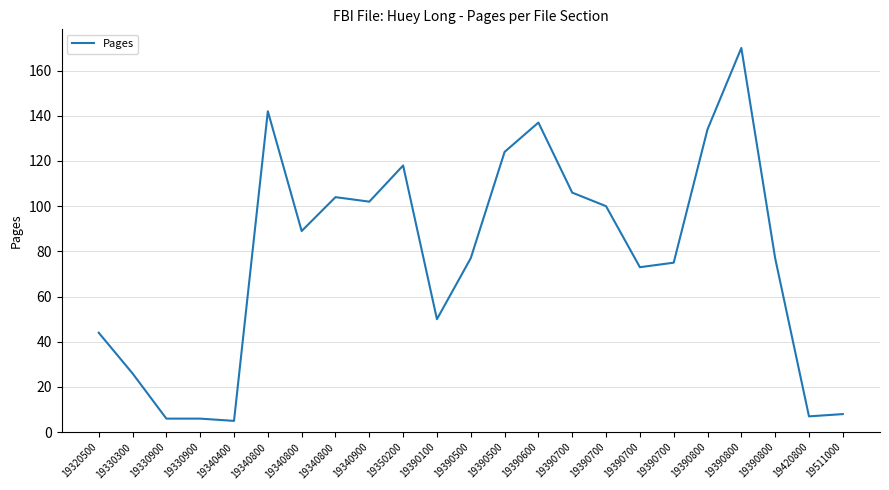

What is the difference between the maximum and minimum values?

165